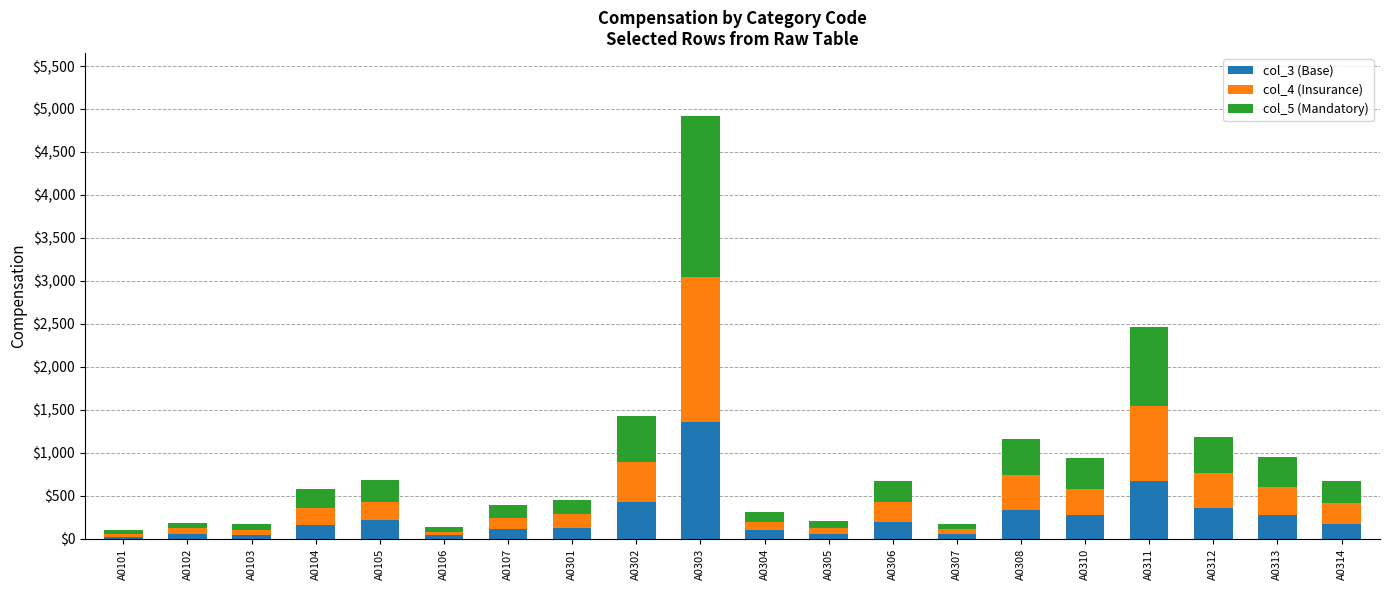

True or false: col_3 (Base) has a value of 102 at A0313.

False